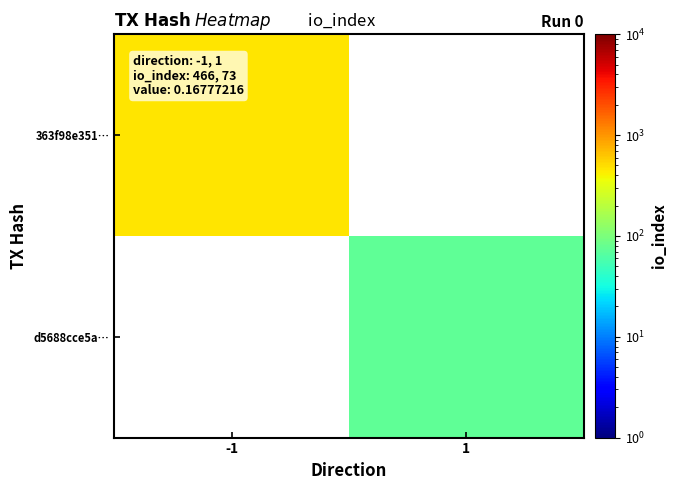

Read the d5688cce5a… value at 1.

73.0